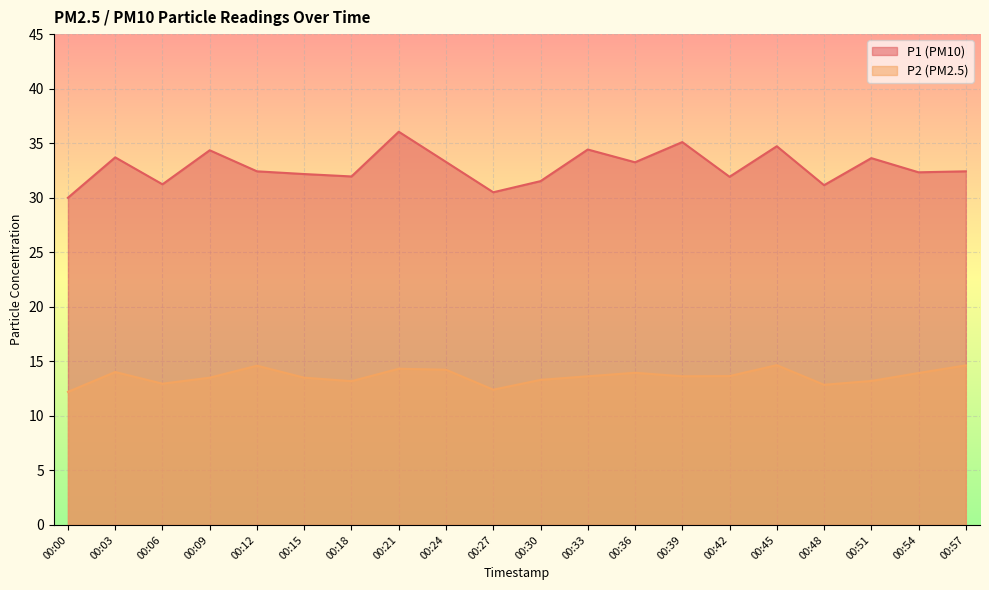

Which series has the largest total across all categories?

P1 (PM10)